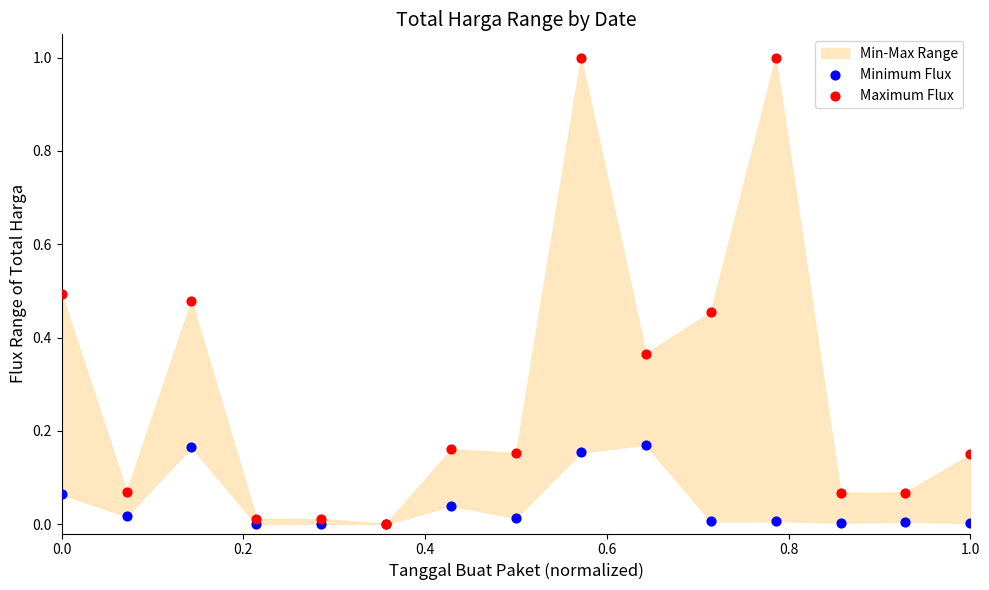

Which series reaches the minimum Y coordinate?

Minimum Flux